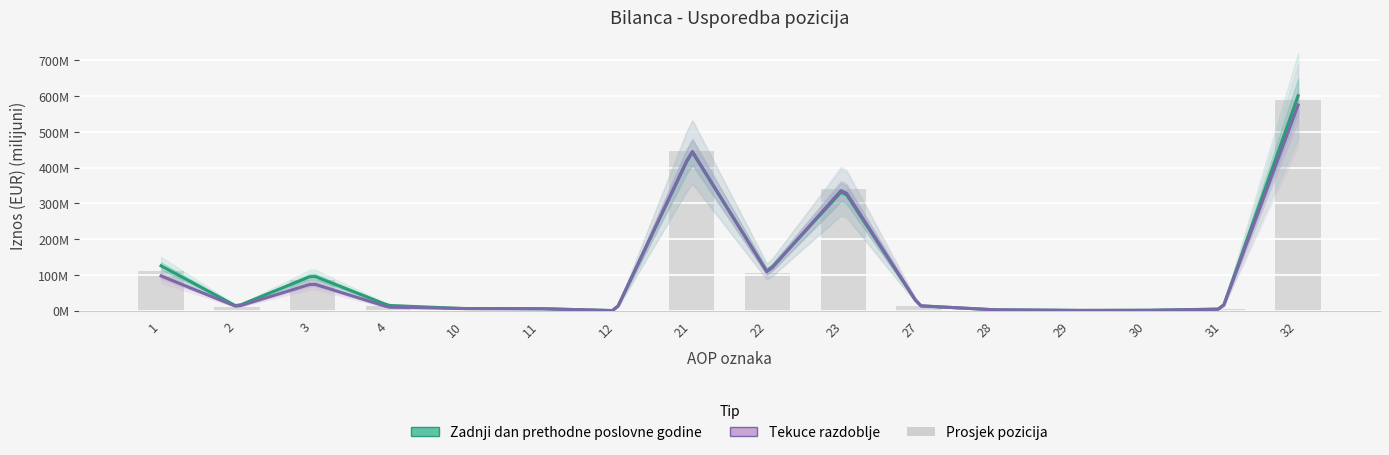

How many bars are there in total?

16